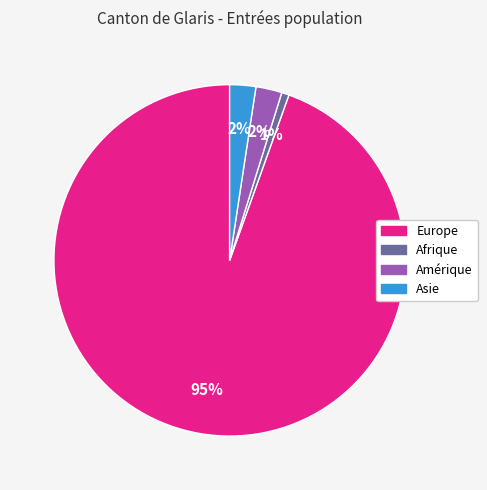

Which slice is the largest?

Europe